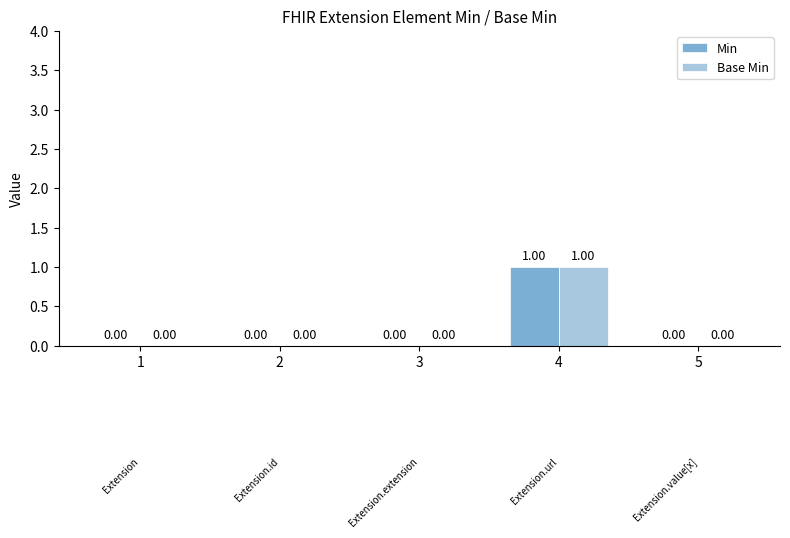

How many categories are shown in the chart?

5